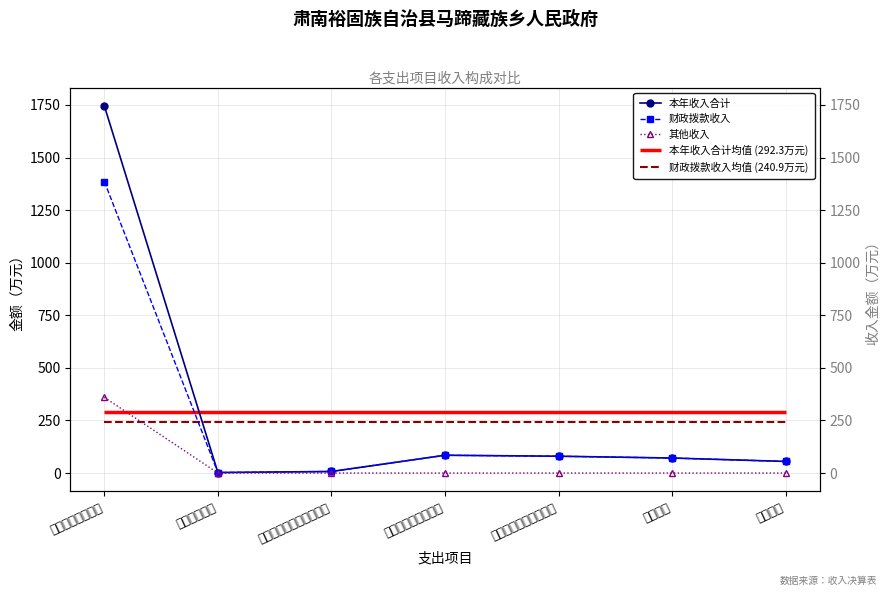

Which series has the largest total across all categories?

本年收入合计